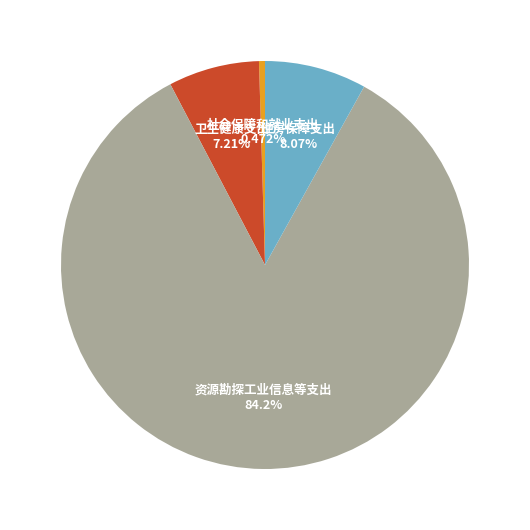

Which has a higher value, 卫生健康支出 or 社会保障和就业支出?

卫生健康支出